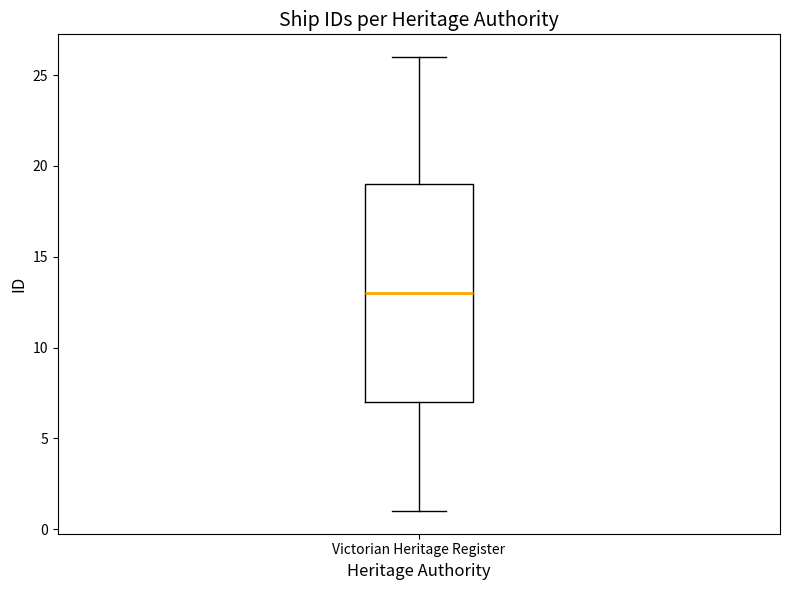

Transcribe this box plot: give where the median line is, the range the box spans, and where the two whiskers end, as read against the y-axis. The values are not printed on the chart, so give them approximately, as read against the axis.

median 13, box 7 to 19, whiskers 1 to 26